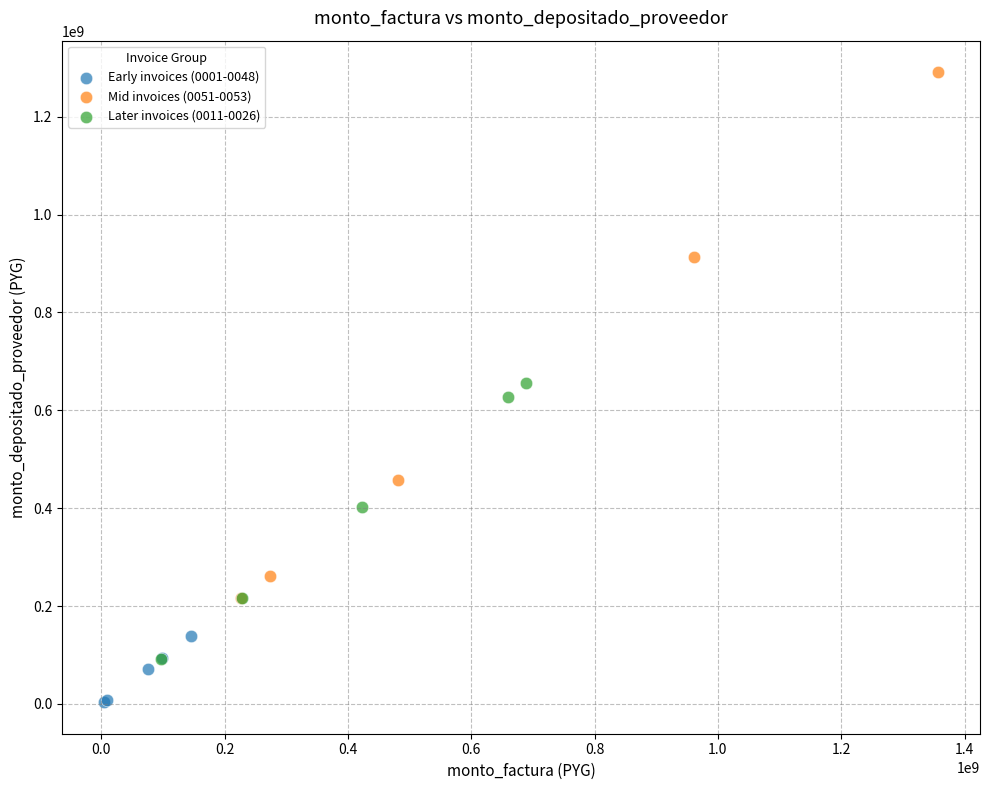

Which series reaches the maximum Y coordinate?

Mid invoices (0051-0053)